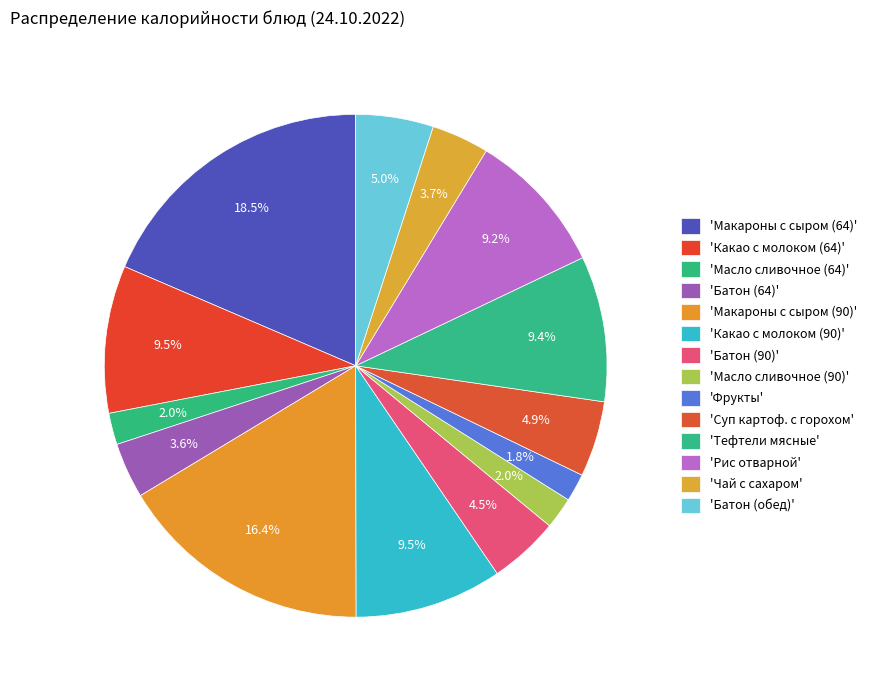

Count the number of slices in the pie.

14